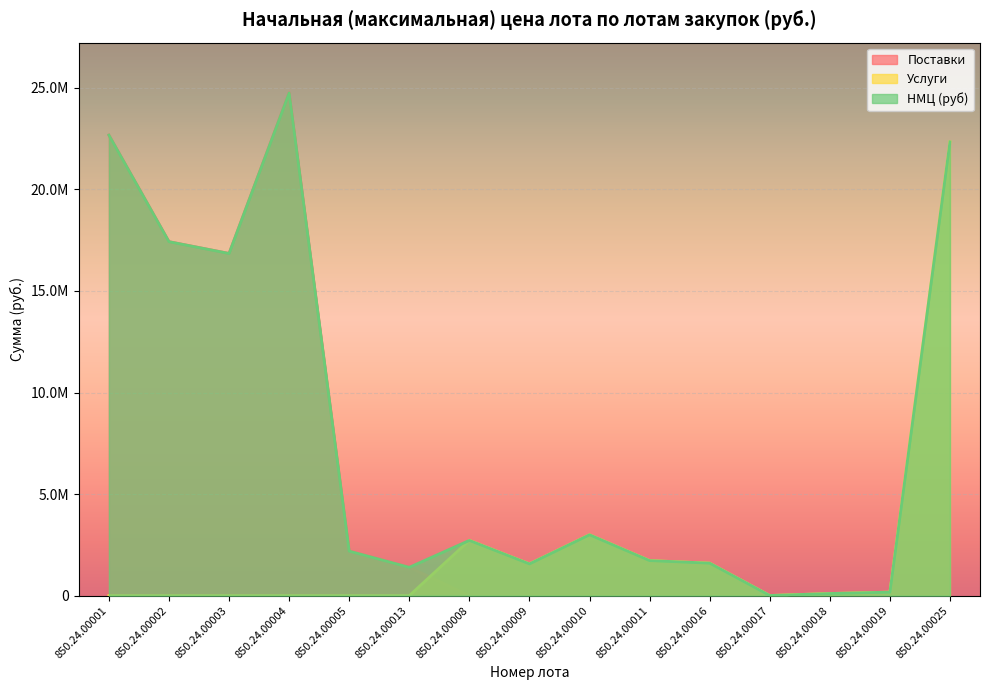

True or false: Услуги and НМЦ (руб) cross at least once.

False